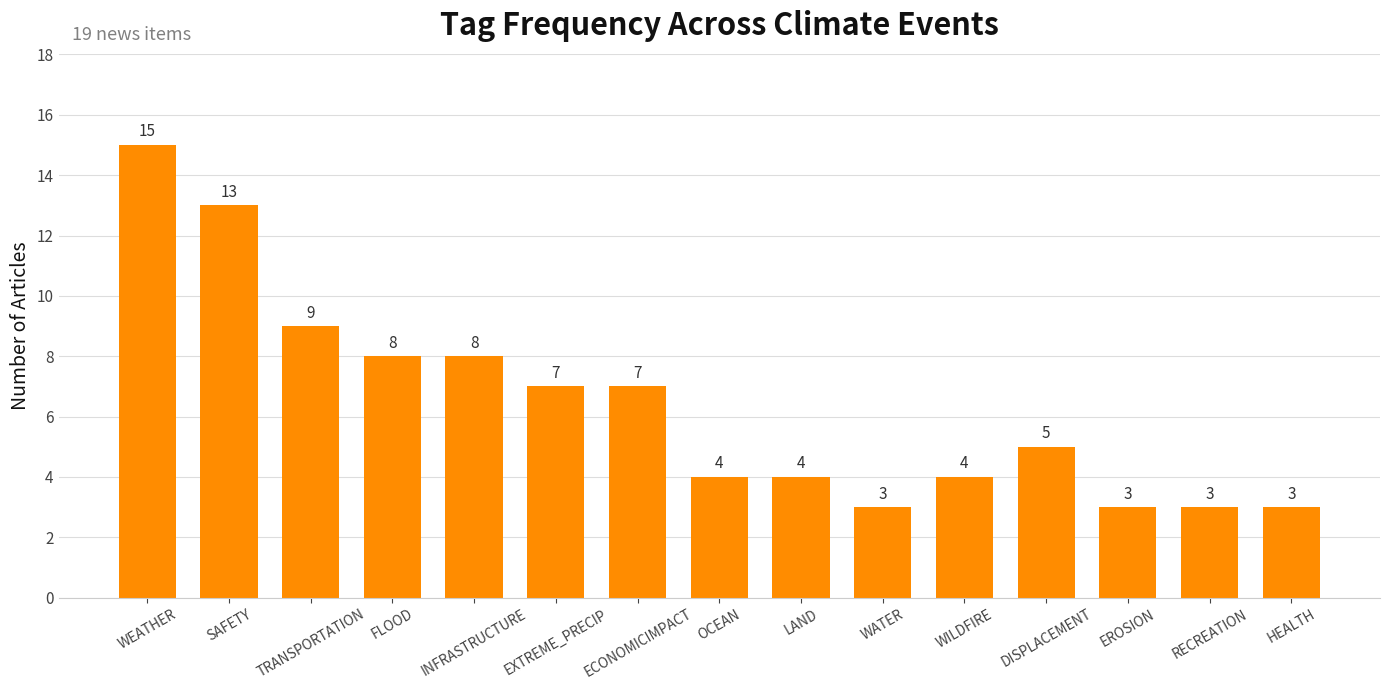

At which label is the value closest to 9?

TRANSPORTATION